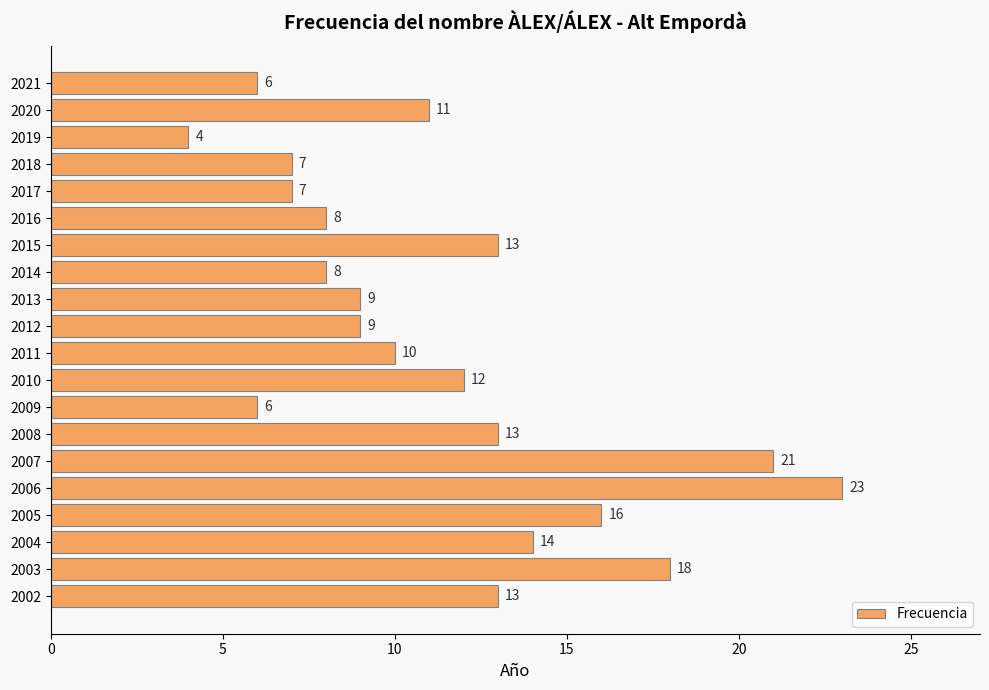

Reading top to bottom, transcribe all the data shown in this chart.

2021=6	2020=11	2019=4	2018=7	2017=7	2016=8	2015=13	2014=8	2013=9	2012=9	2011=10	2010=12	2009=6	2008=13	2007=21	2006=23	2005=16	2004=14	2003=18	2002=13